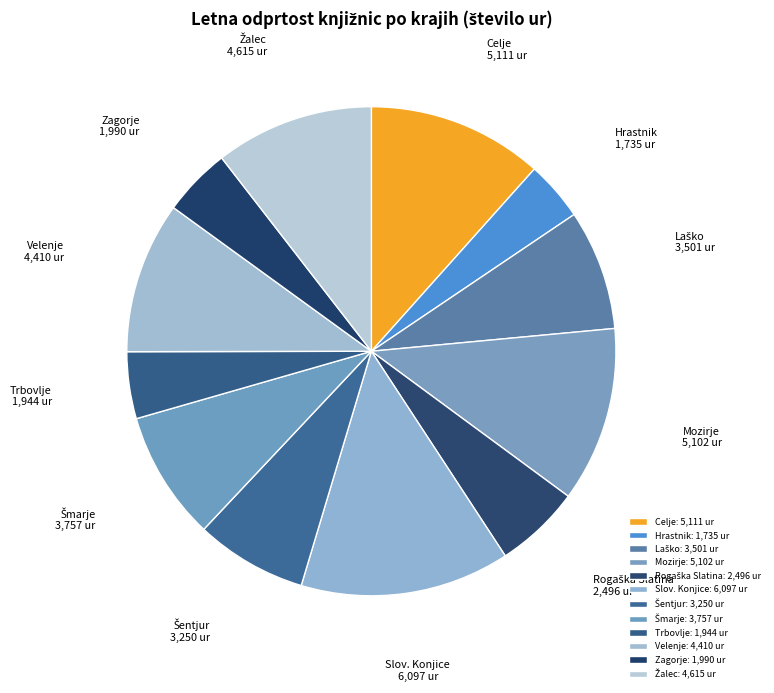

Which has a higher value, Trbovlje or Celje?

Celje